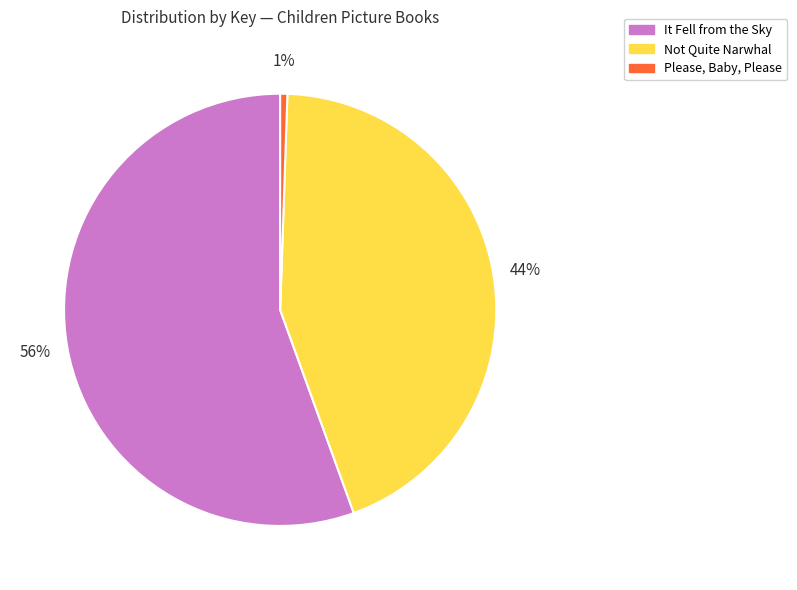

Which slice is the smallest?

Please, Baby, Please